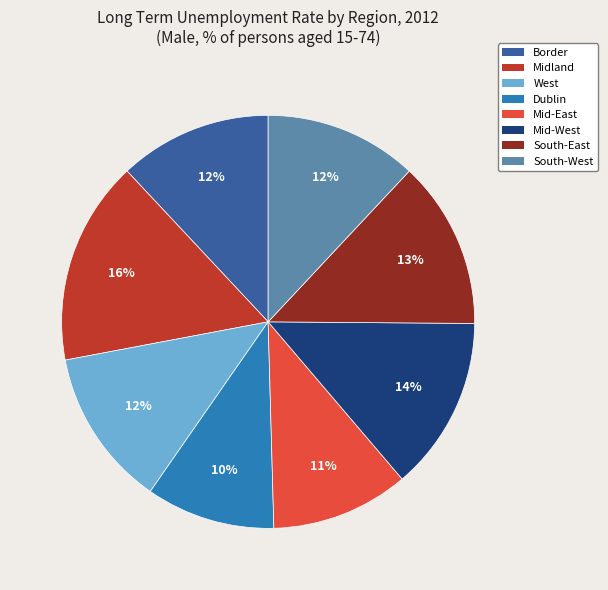

To the nearest percent, what is the combined percentage of Midland and Border?

28%